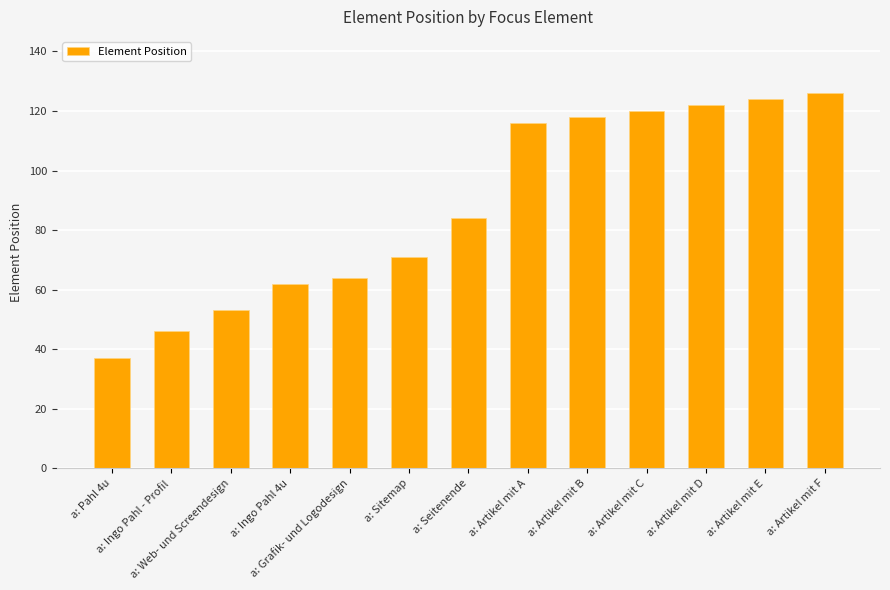

Reading left to right, extract all data points from this chart.

37	46	53	62	64	71	84	116	118	120	122	124	126